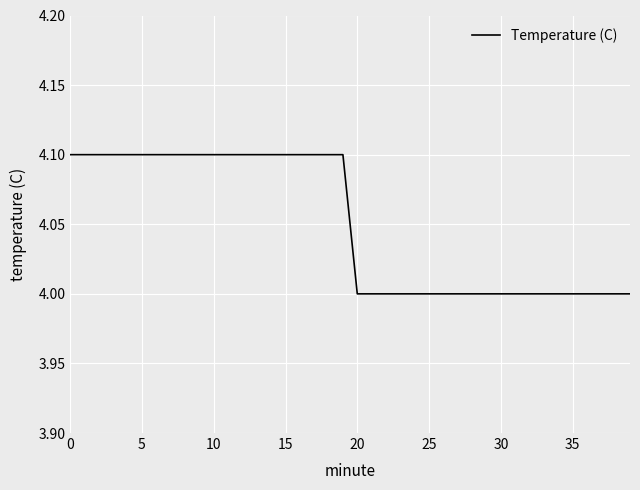

What is the minimum value shown in the chart?

4.0